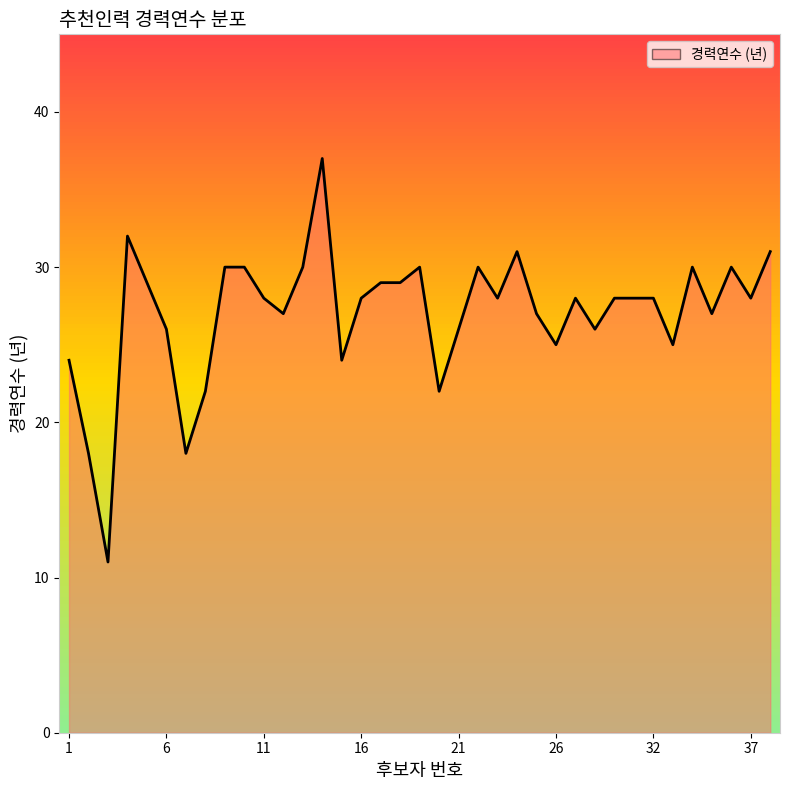

Does the chart display data point markers on the line(s)?

No